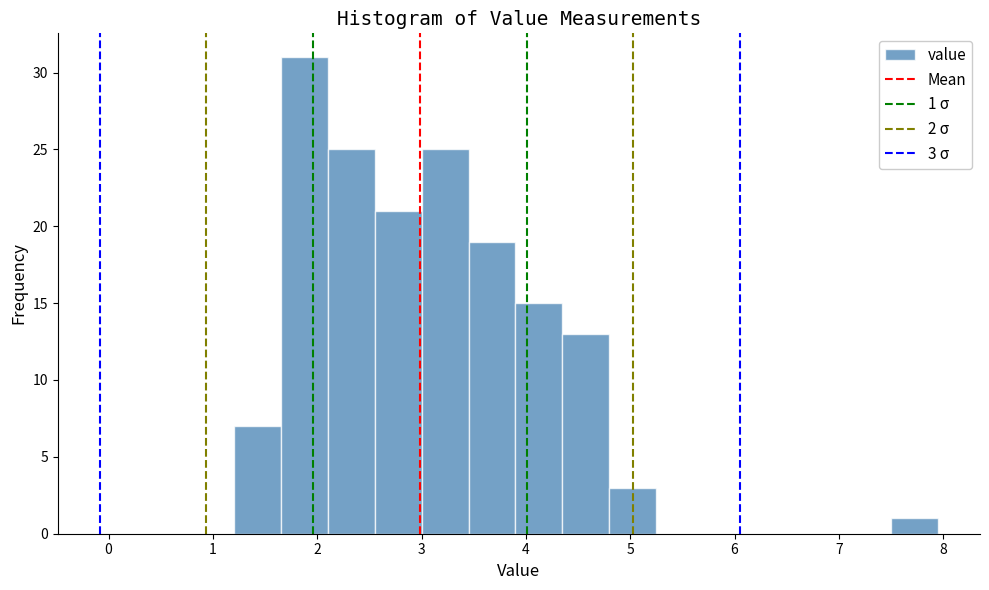

Which range on the x-axis has the tallest bar?

1.65 to 2.10